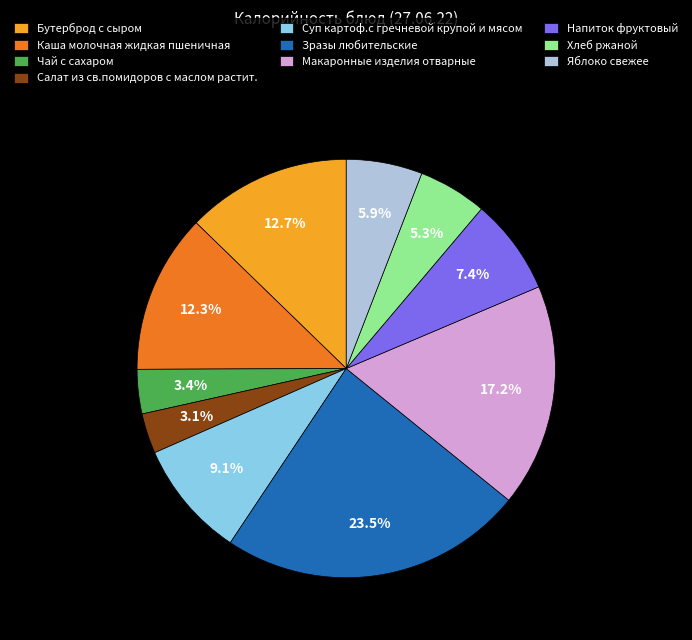

Count the number of slices in the pie.

10